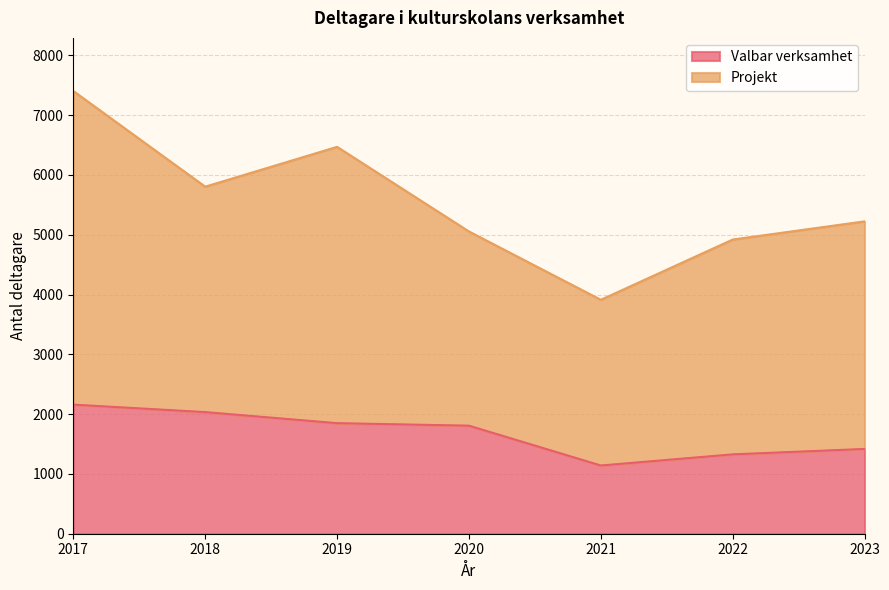

Rank the categories by value from highest to lowest.

2017, 2018, 2019, 2020, 2023, 2022, 2021